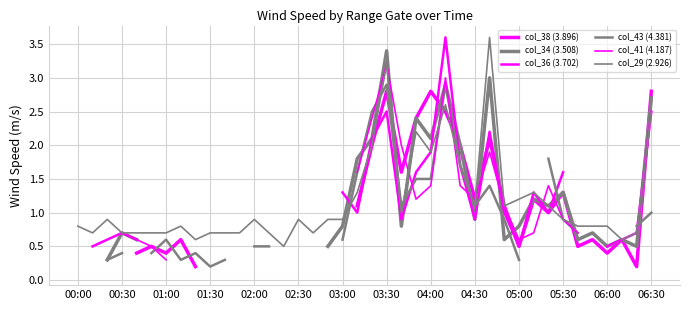

Where is the first local minimum for col_34 (3.508)?

22